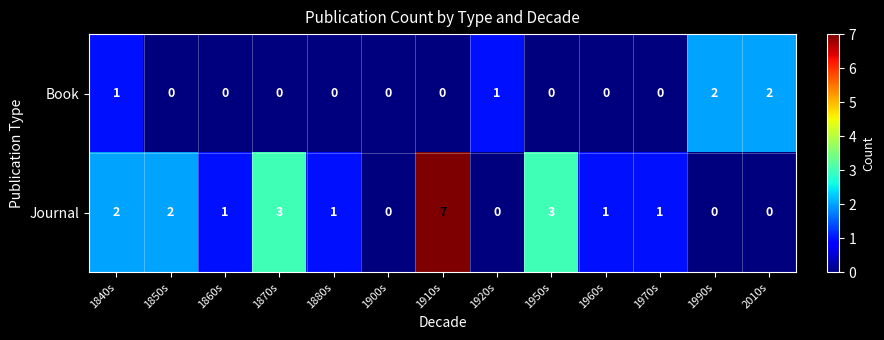

Rank the series by their maximum value, from highest to lowest.

Journal, Book